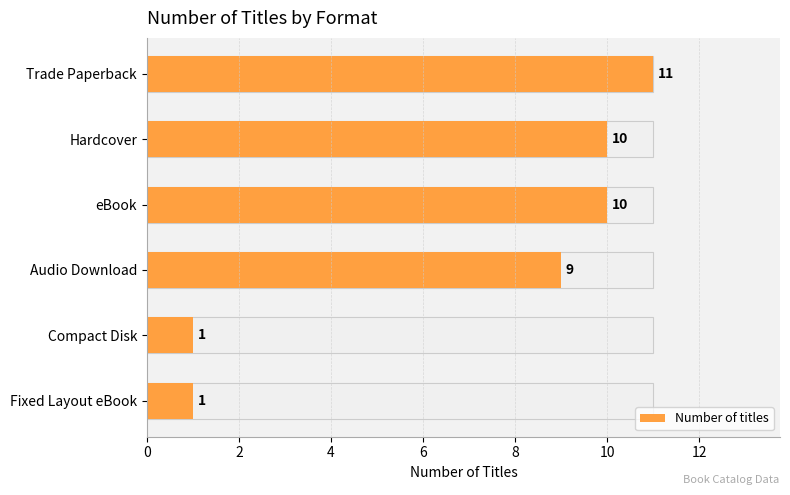

How many values exceed 10?

1